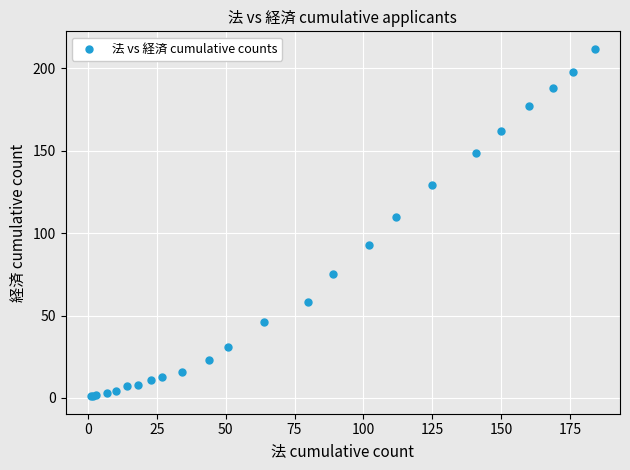

What Y value in the scatter plot is closest to 106?

110